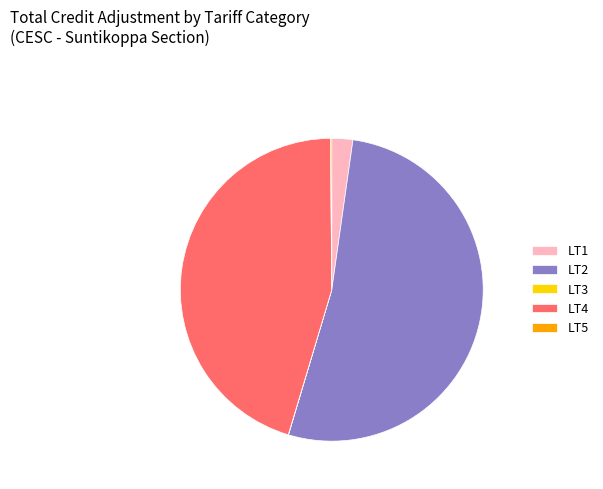

Which category has the biggest portion of the pie?

LT2